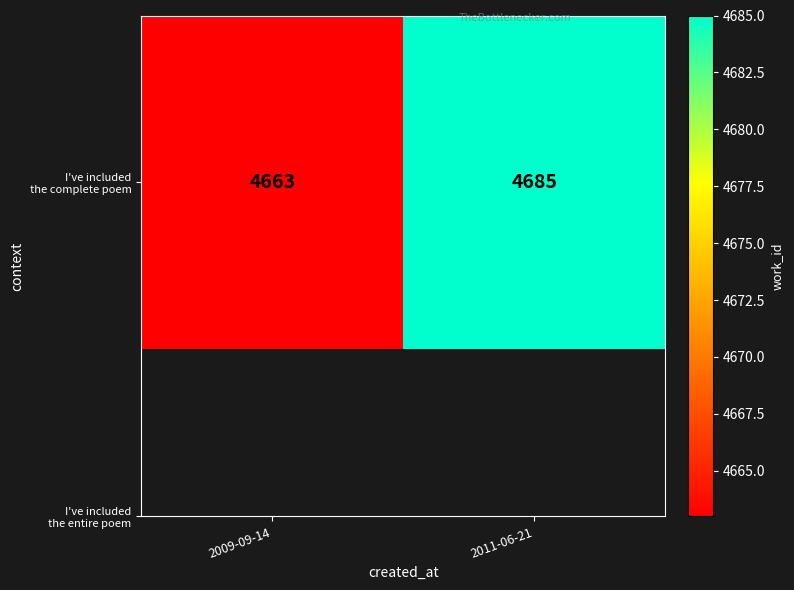

True or false: the data shows 2471 at 2011-06-21.

False